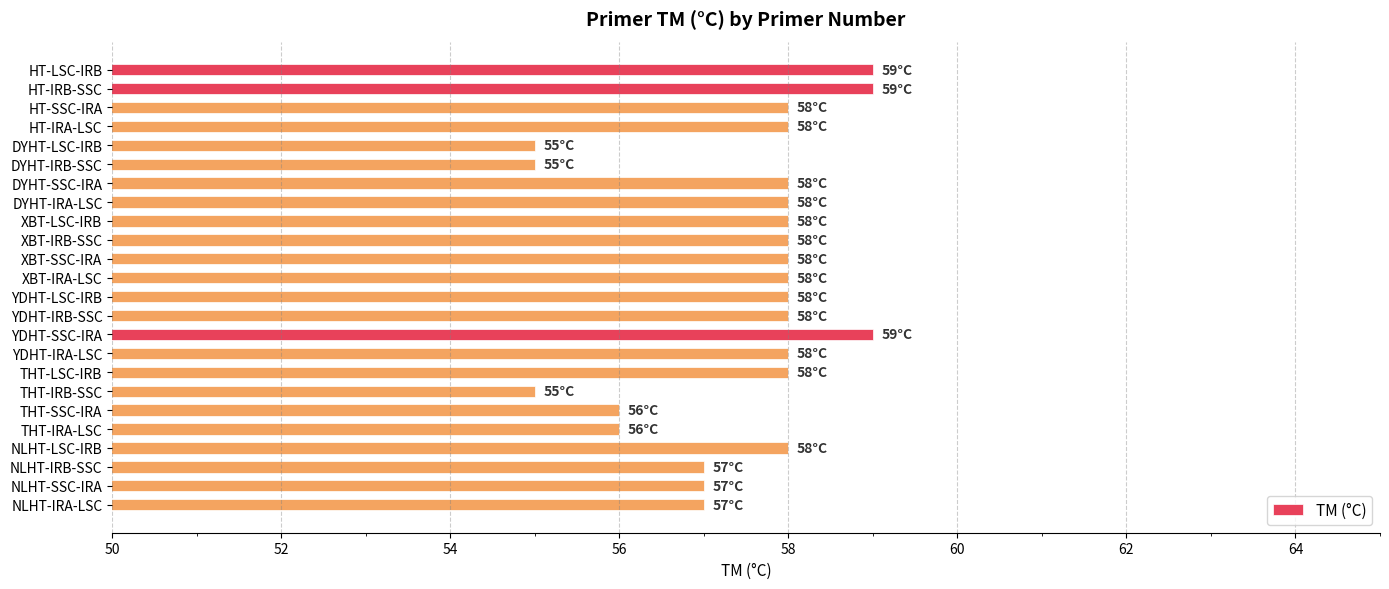

Approximately how many times larger is the value at HT-SSC-IRA compared to XBT-IRA-LSC?

1.0